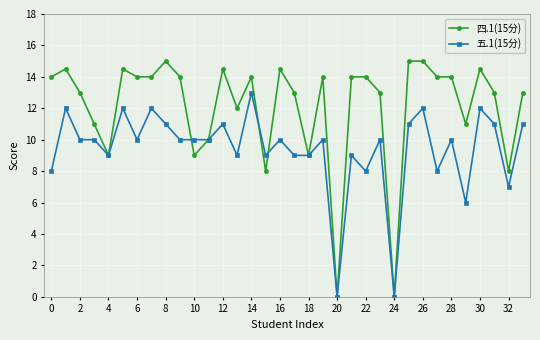

Which series has the largest range (max minus min)?

四.1(15分)